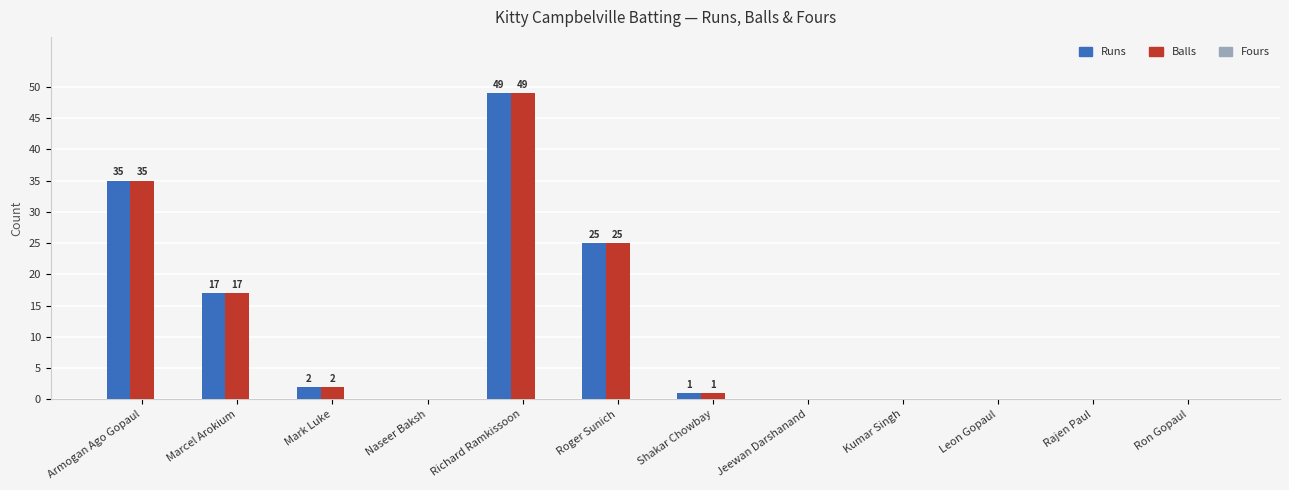

What is the greatest value displayed?

49